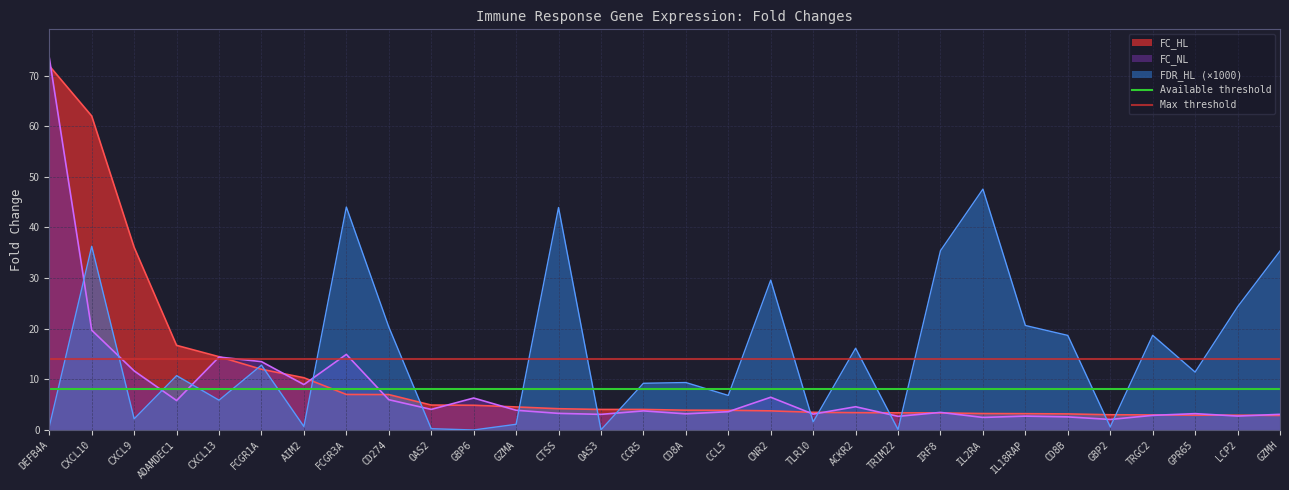

Is the value of FC_NL at AIM2 greater than the value of FDR_HL (×1000) at CD8B?

No